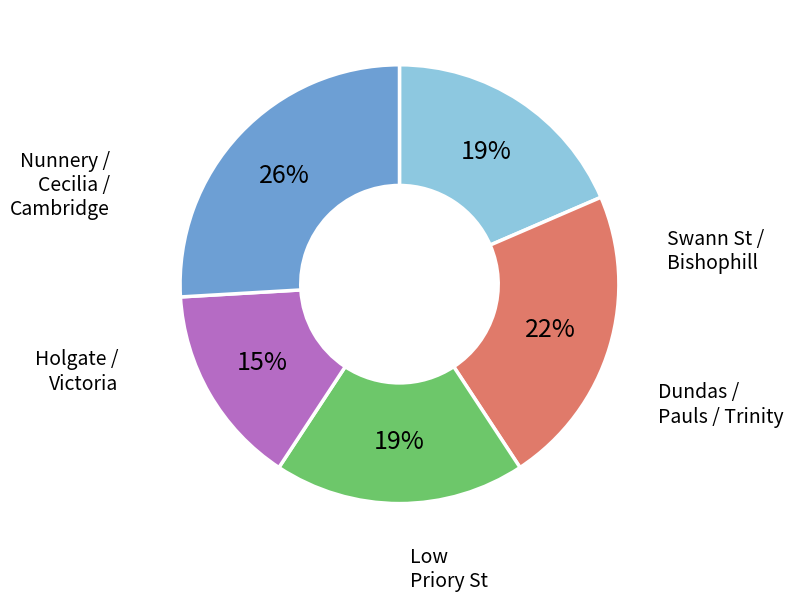

To the nearest percent, what is the average slice percentage?

20%